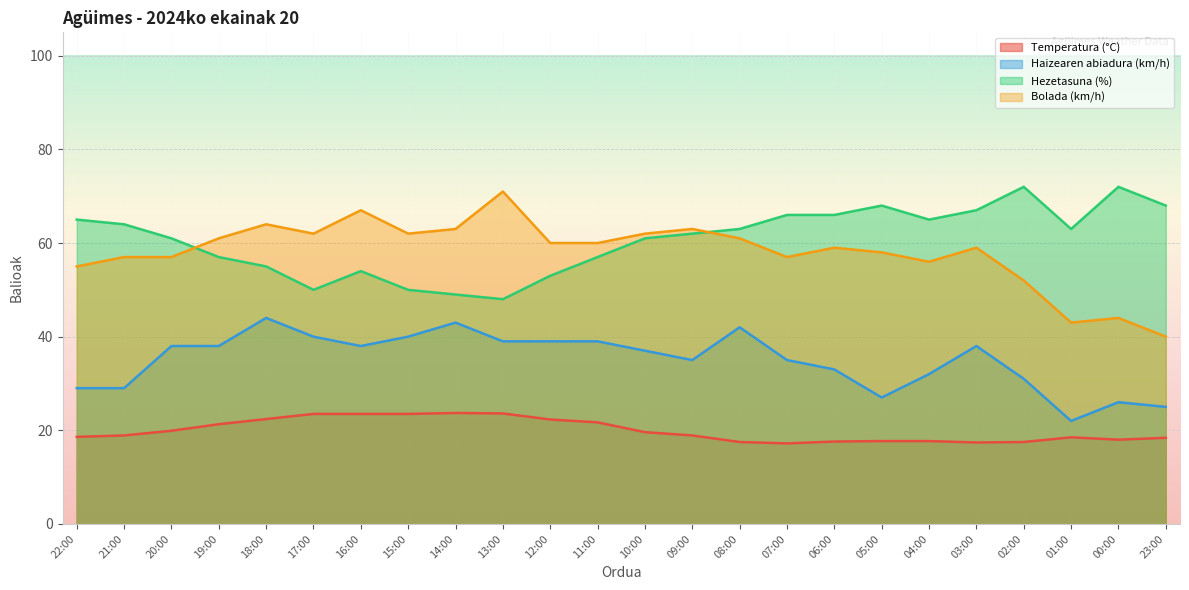

What is the value of the Bolada (km/h) point at the 23rd from the left?

44.0